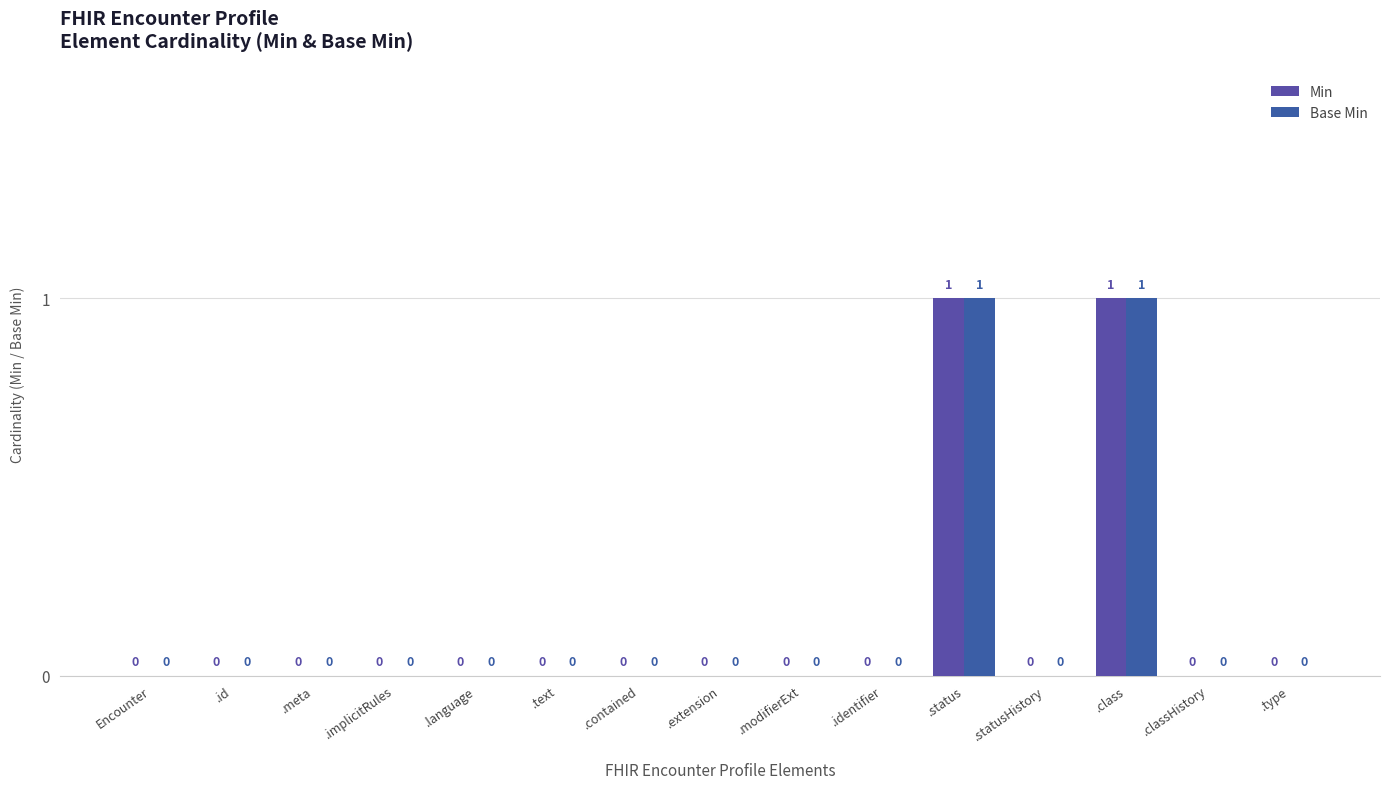

How many groups of bars are there?

15